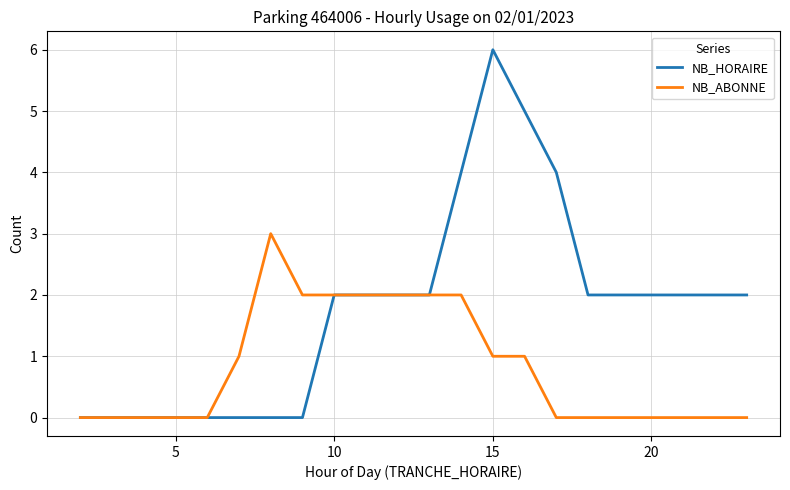

Which series has the largest total across all categories?

NB_HORAIRE